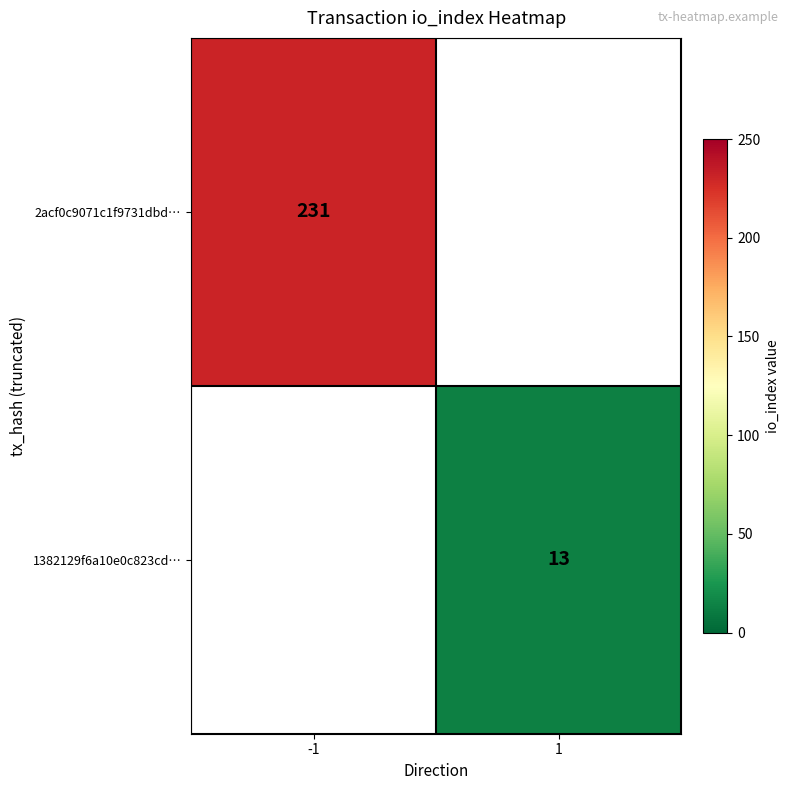

What is the greatest value displayed?

231.0